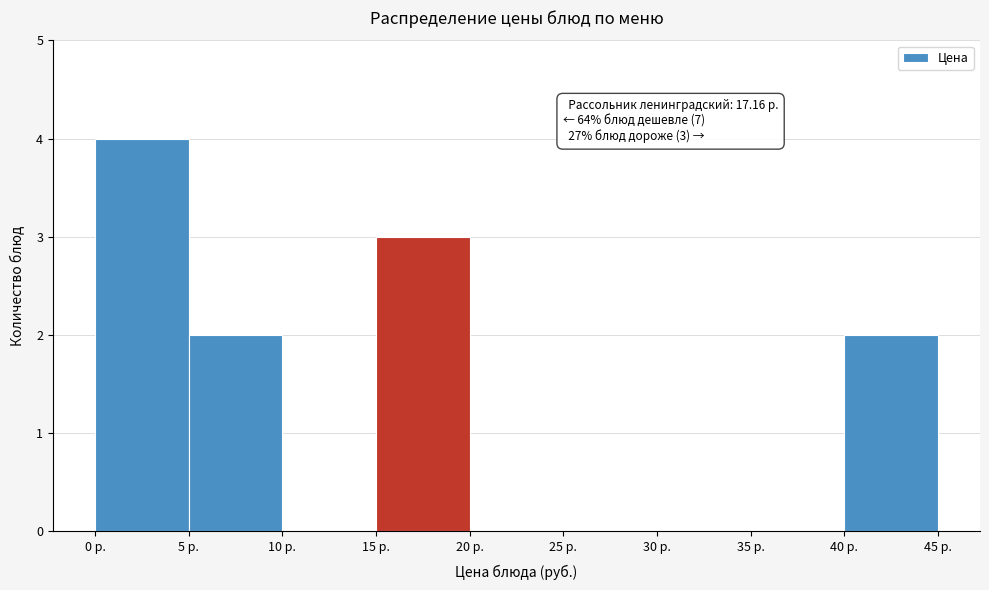

Which range on the x-axis has the tallest bar?

0 to 5